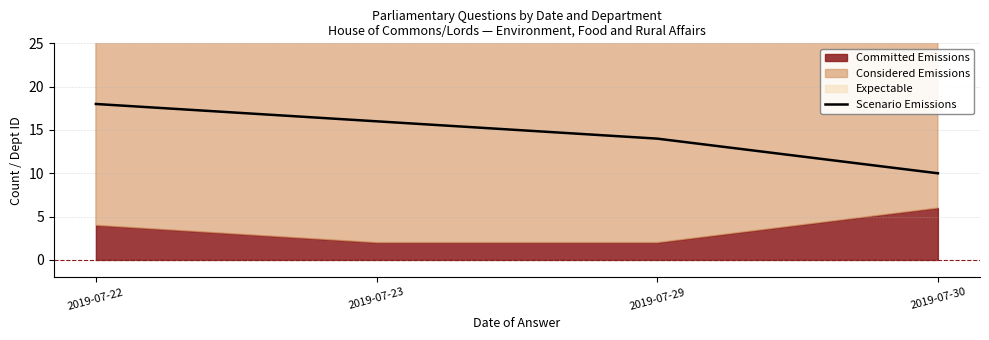

What is the value of the 1st point from the left?

18